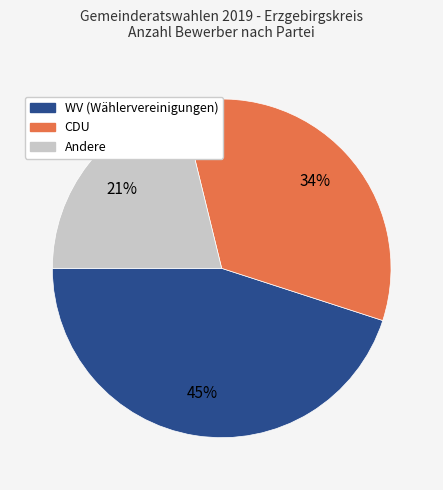

Is there a majority slice in this chart?

No